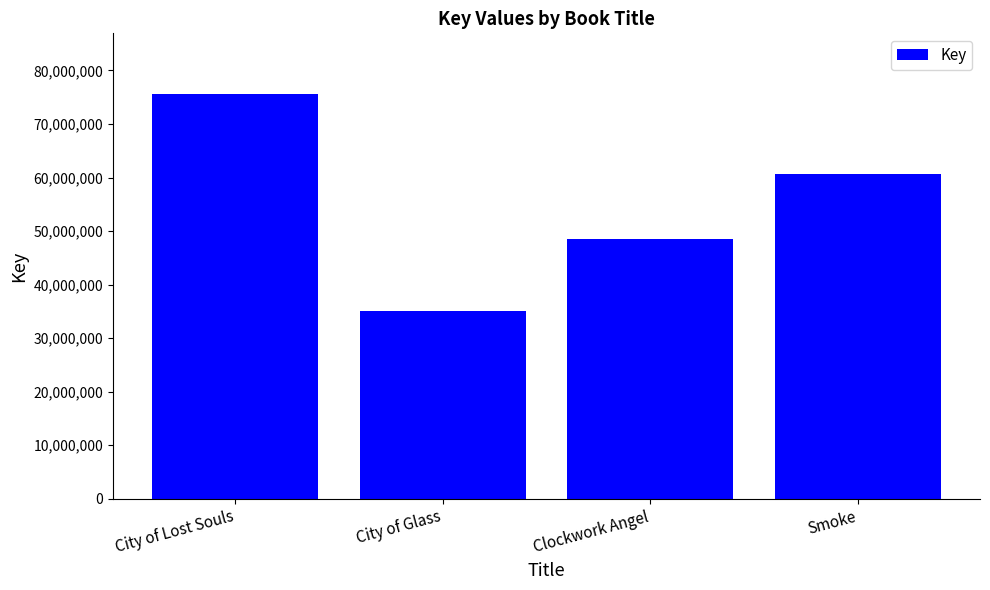

What is the difference between the maximum and minimum values?

40566085